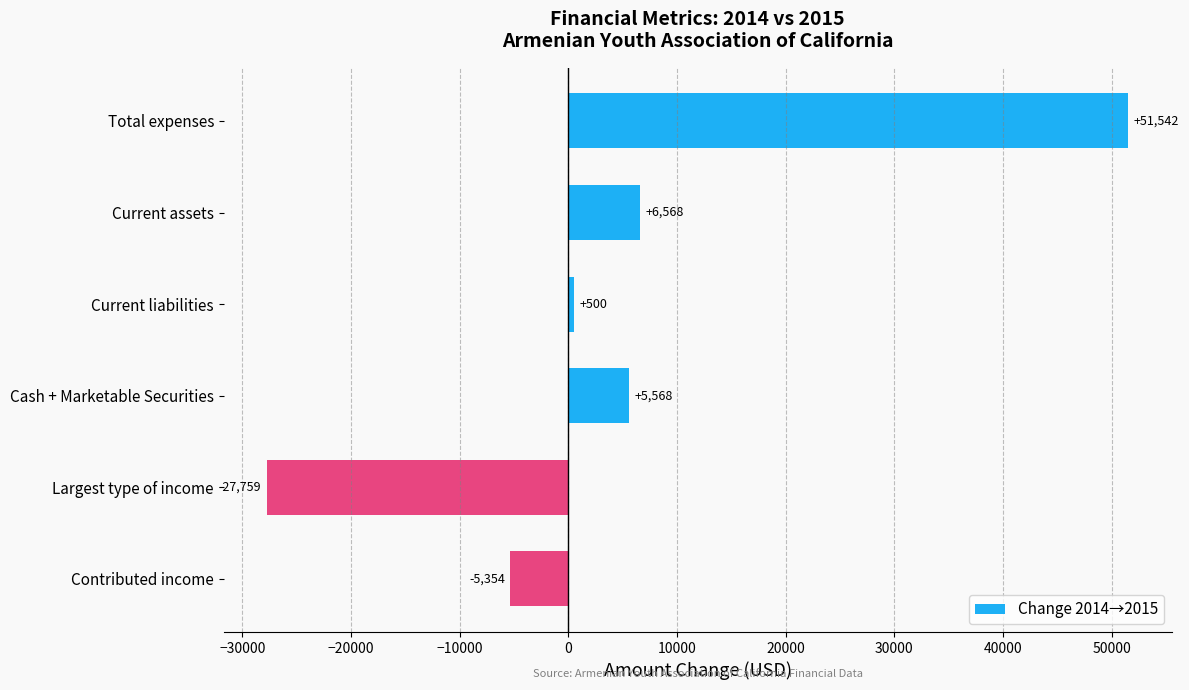

What is the sum of the values at Largest type of income and Total expenses?

23783.0